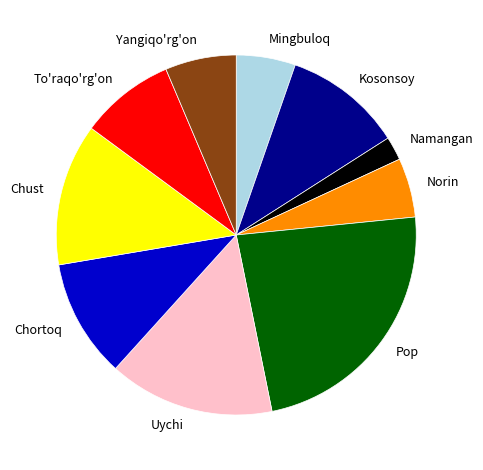

Between Yangiqo'rg'on and Chust, which is larger?

Chust